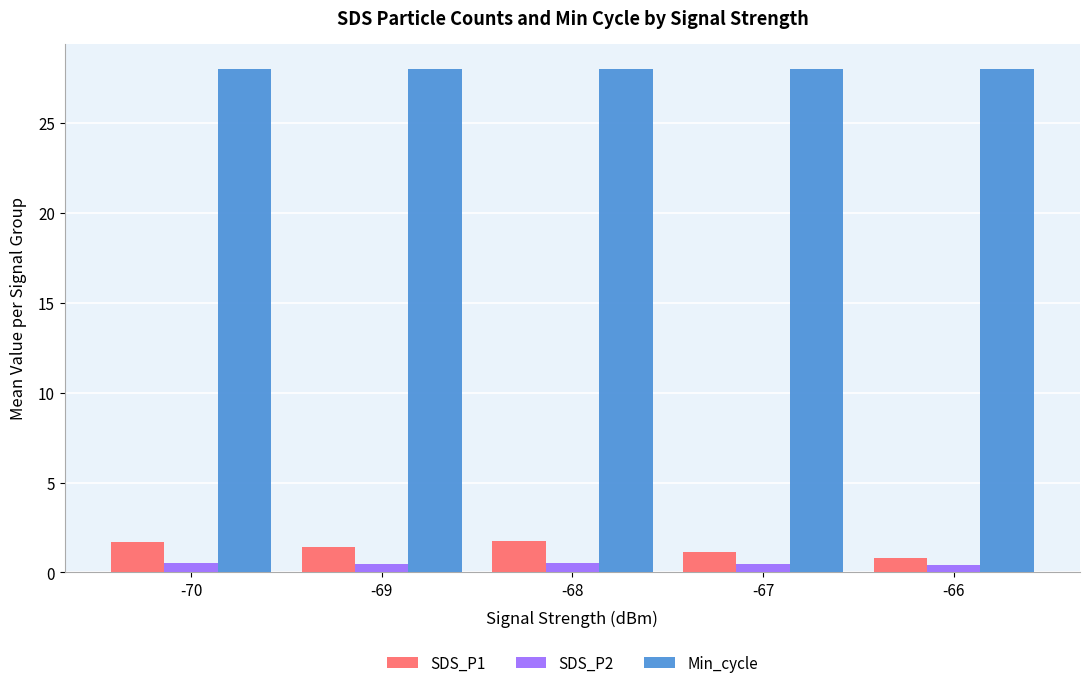

Which series has the largest total across all categories?

Min_cycle